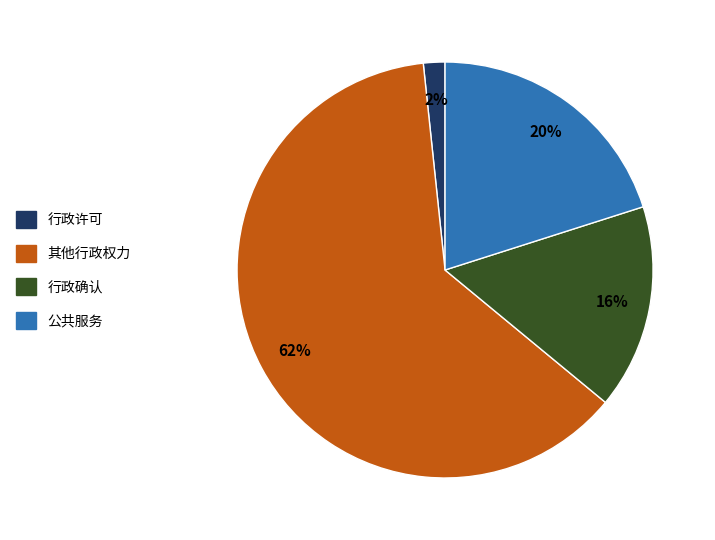

Is there any slice that represents more than half of the pie?

Yes